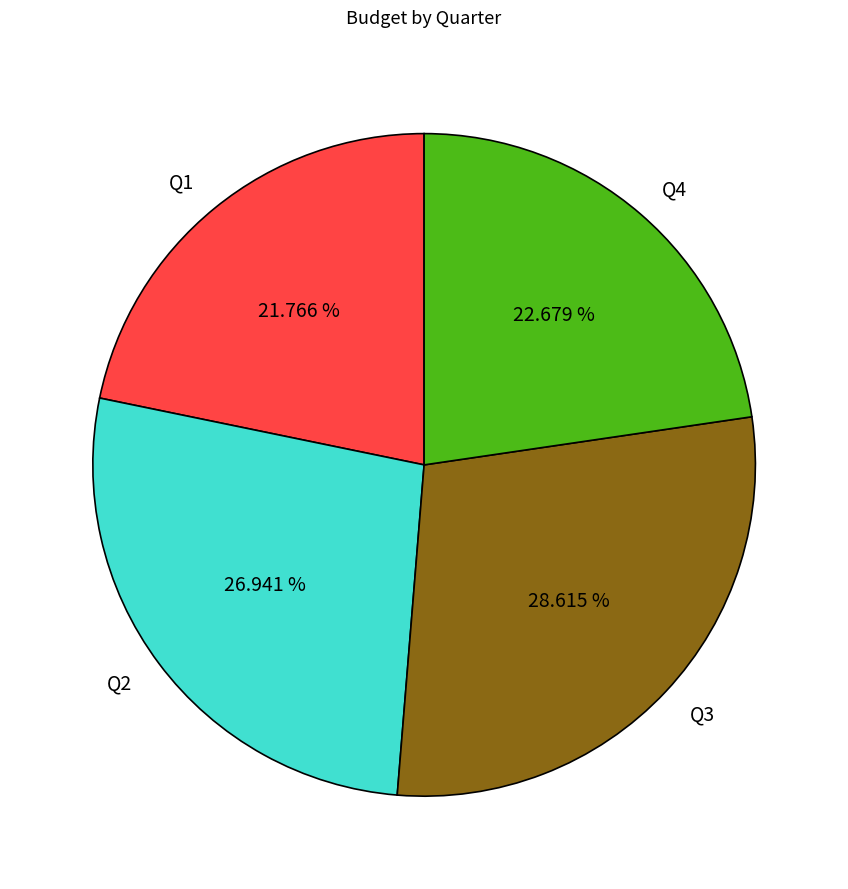

What is the ratio of the value at Q3 to the value at Q2?

1.1